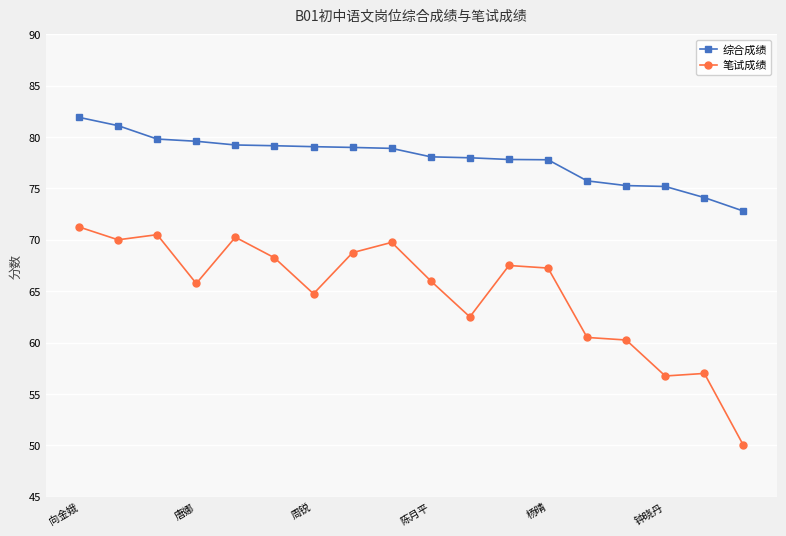

What is the sum of all 笔试成绩 values?

1167.0